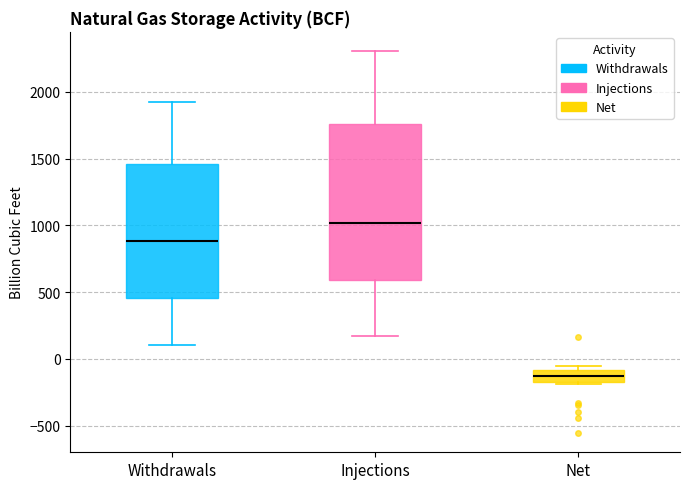

Comparing the boxes themselves (not the whiskers), which one is the tallest?

Injections